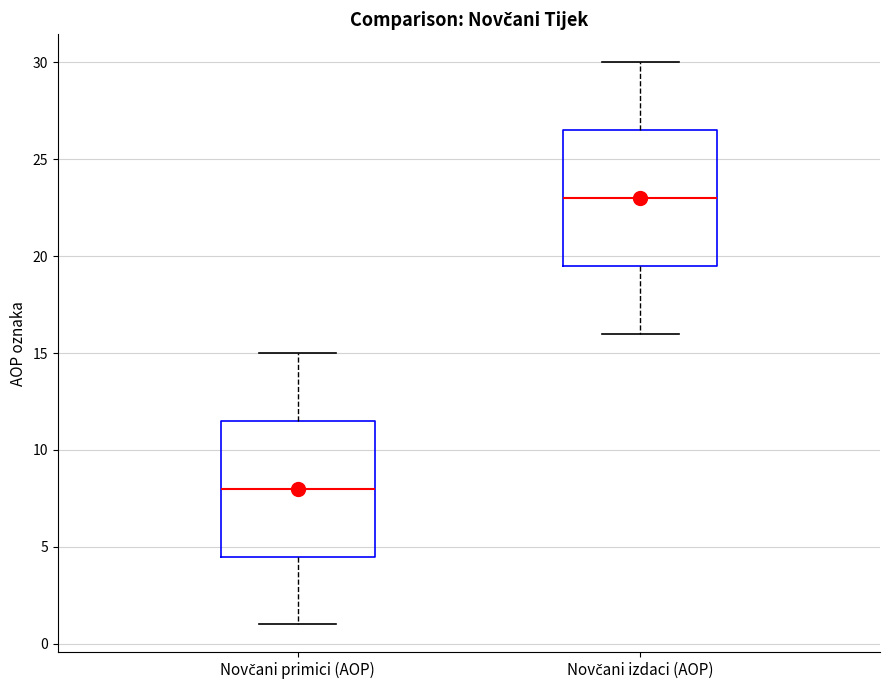

Which box's median line is the highest?

Novčani izdaci (AOP)